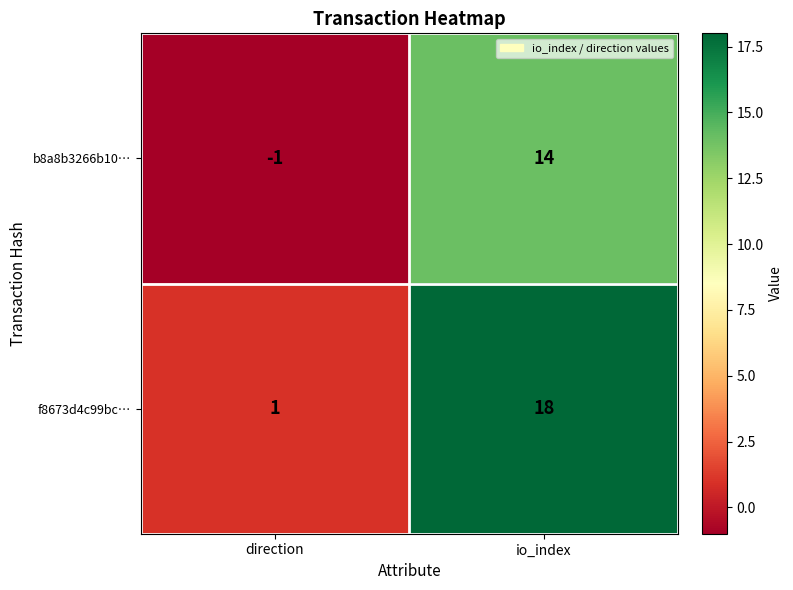

What is the sum of all b8a8b3266b10… values?

13